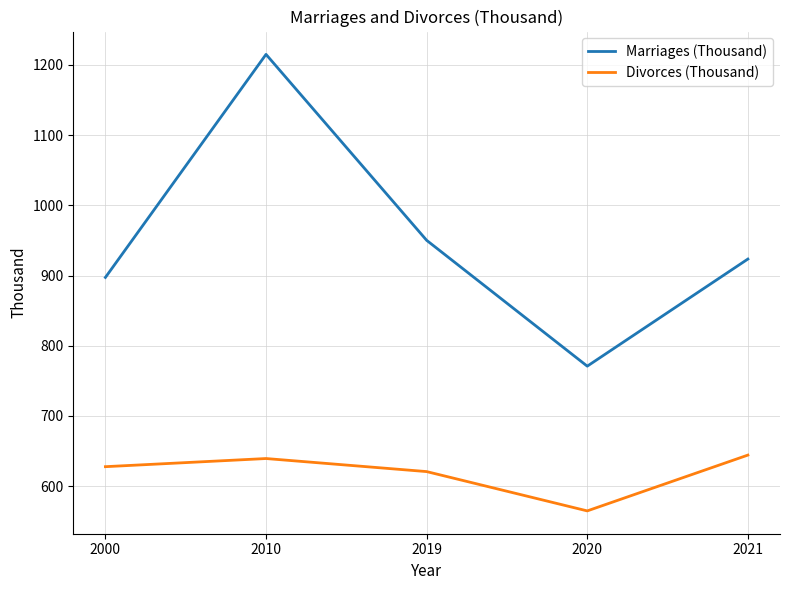

Reading right to left, list all the values displayed in this chart.

Marriages (Thousand): 923.5	770.9	950.2	1215.1	897.3
Divorces (Thousand): 644.2	564.7	620.7	639.3	627.7